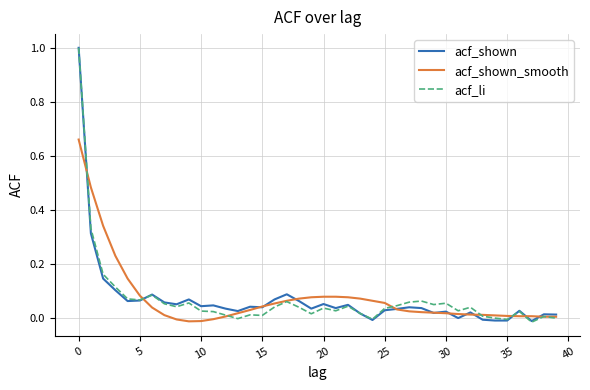

What is the maximum value shown in the chart?

1.0